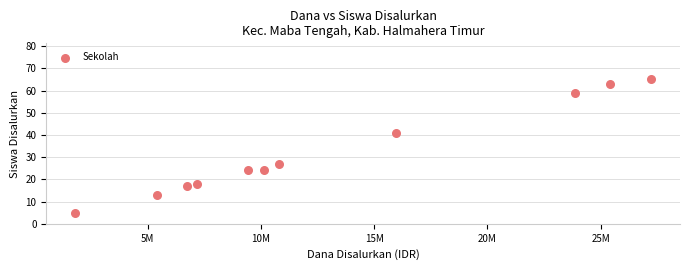

What Y value in the scatter plot is closest to 35?

41